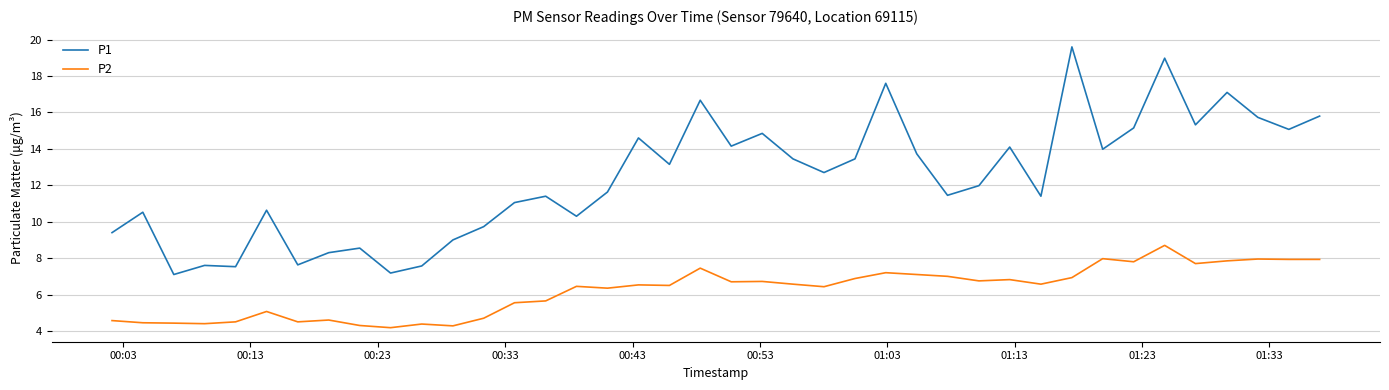

Which series has the largest total across all categories?

P1